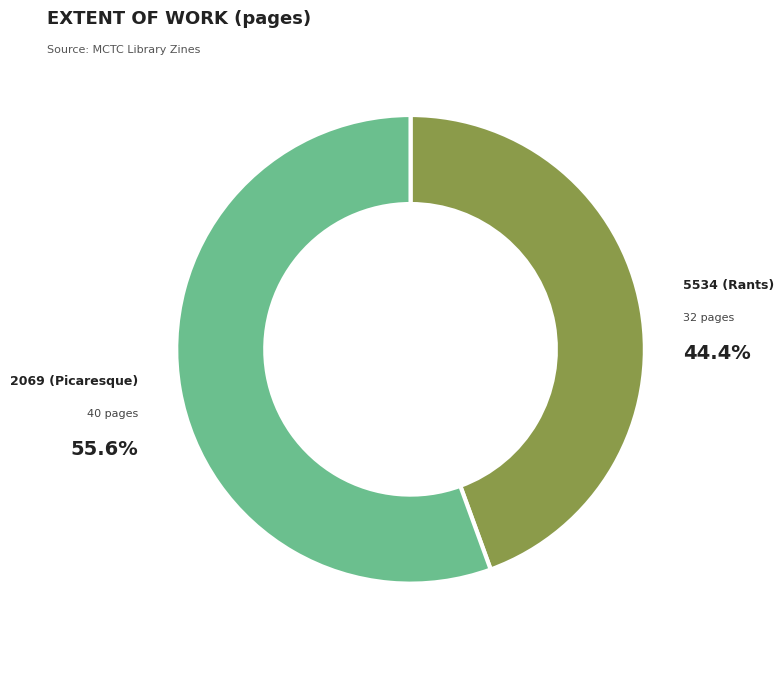

What is the ratio of the value at 5534 (Rants) to the value at 2069 (Picaresque)?

0.8